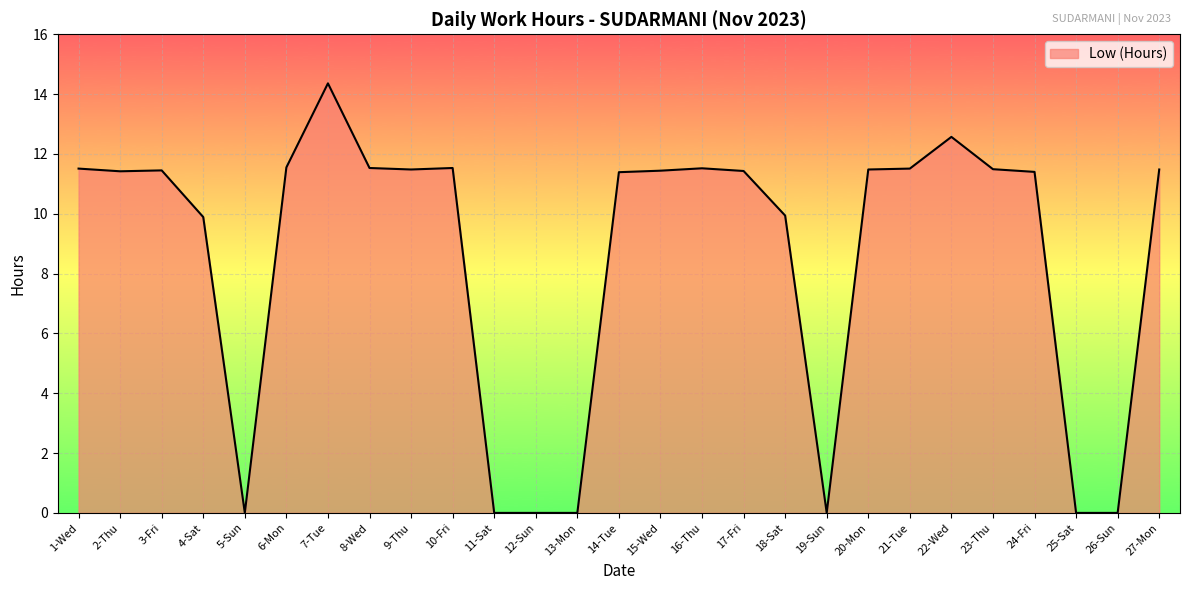

At which label does the data first exceed 11?

1-Wed